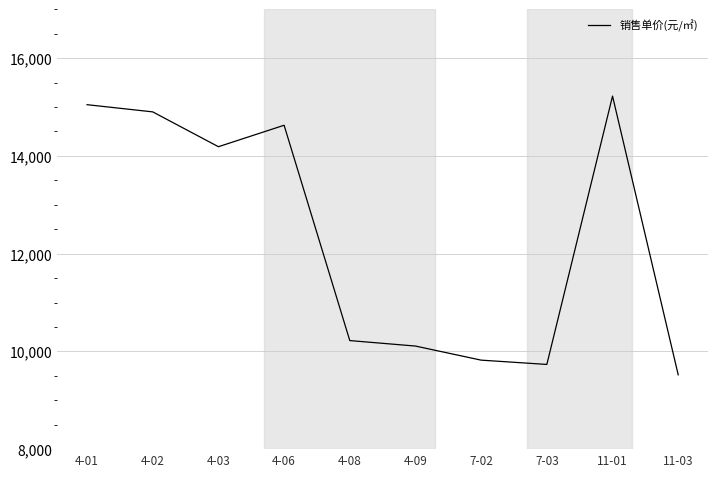

Count the number of data series in this chart.

1